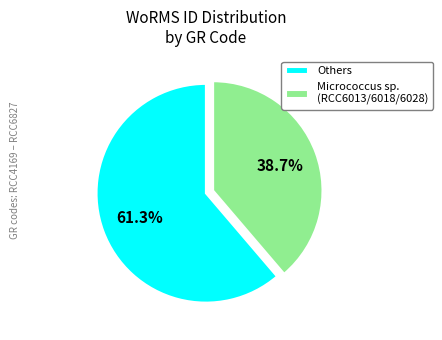

Which category accounts for the majority?

Others